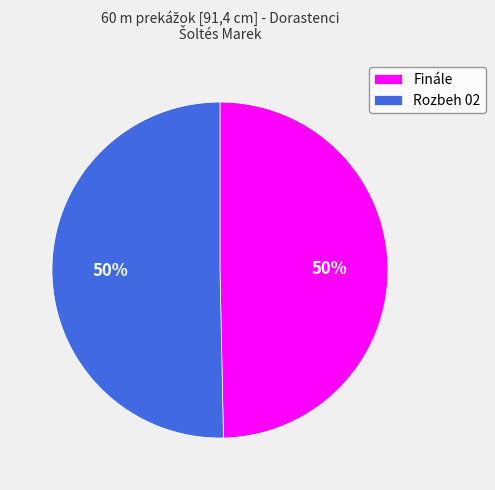

What is the ratio of the value at Finále to the value at Rozbeh 02?

1.0